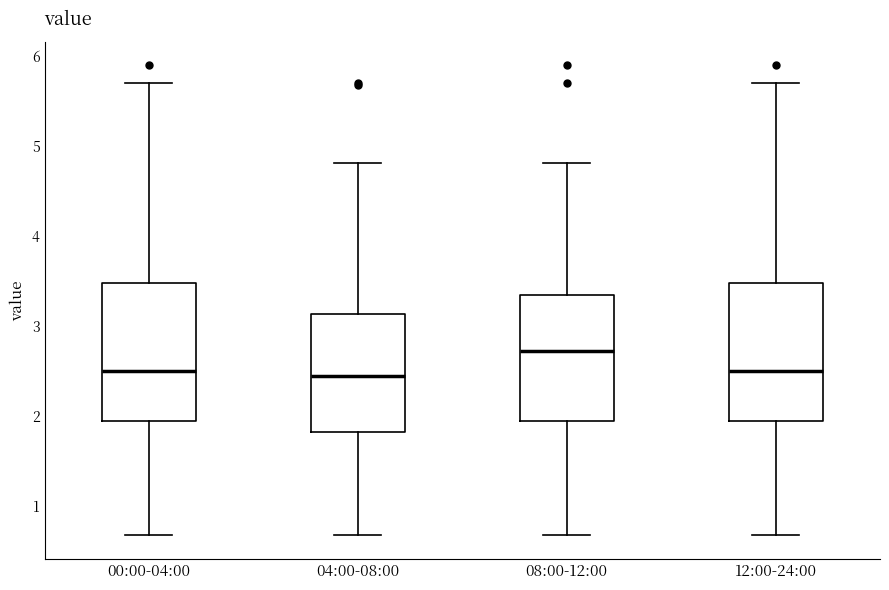

Where does the upper whisker of the box for 04:00-08:00 end on the y-axis? The values are not printed on the chart, so give them approximately, as read against the axis.

4.8